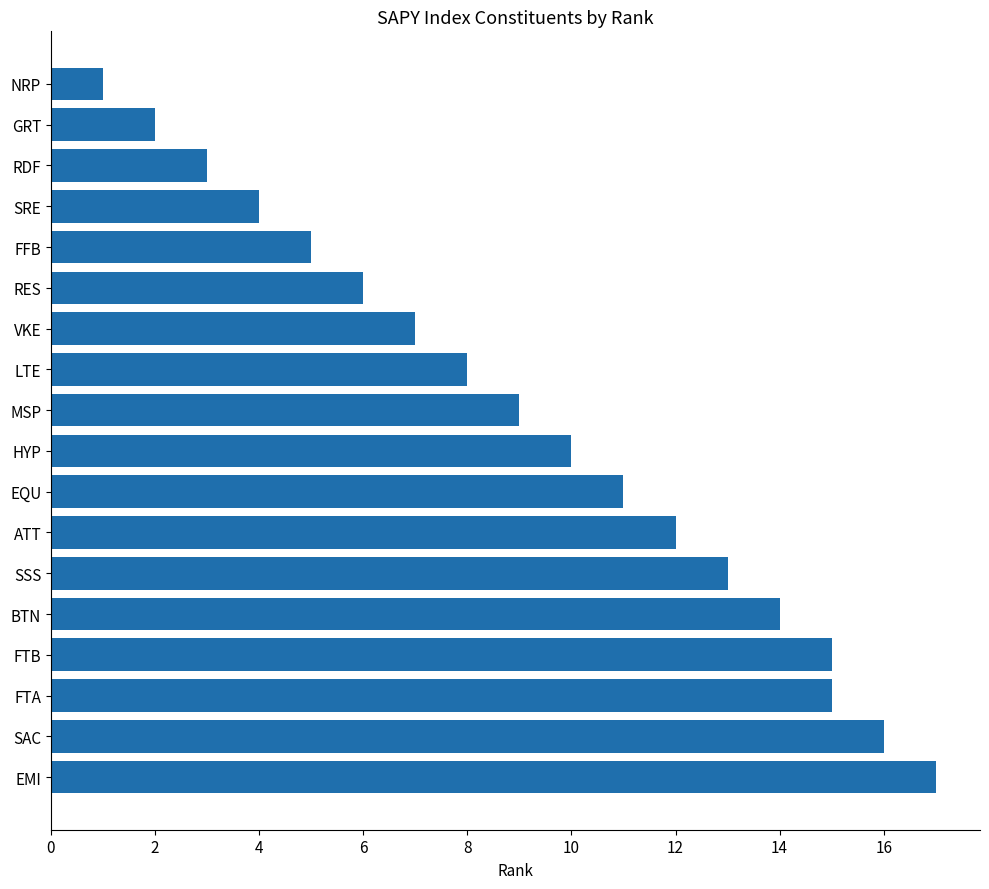

What is the label of the 6th bar from the bottom?

SSS